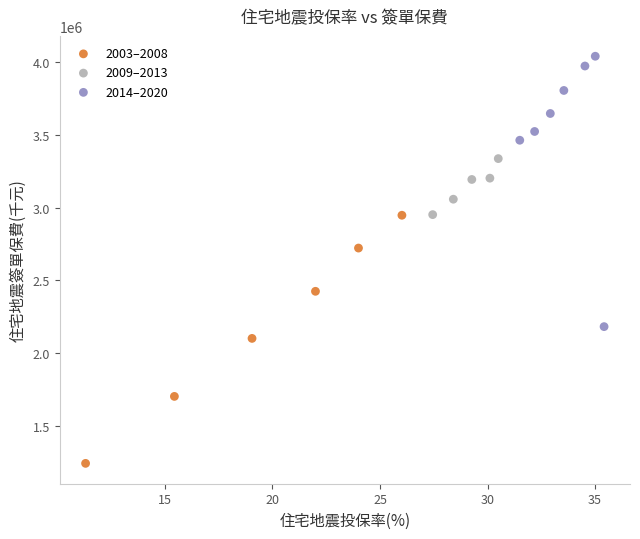

Which series reaches the minimum Y coordinate?

2003–2008